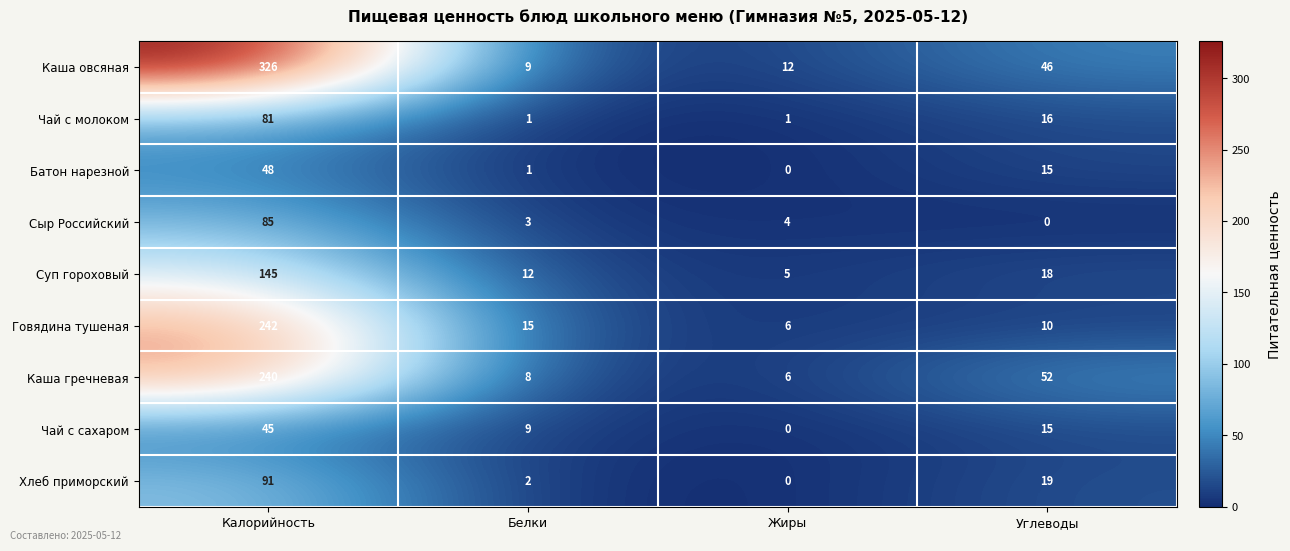

What is the total value across all series at Жиры?

34